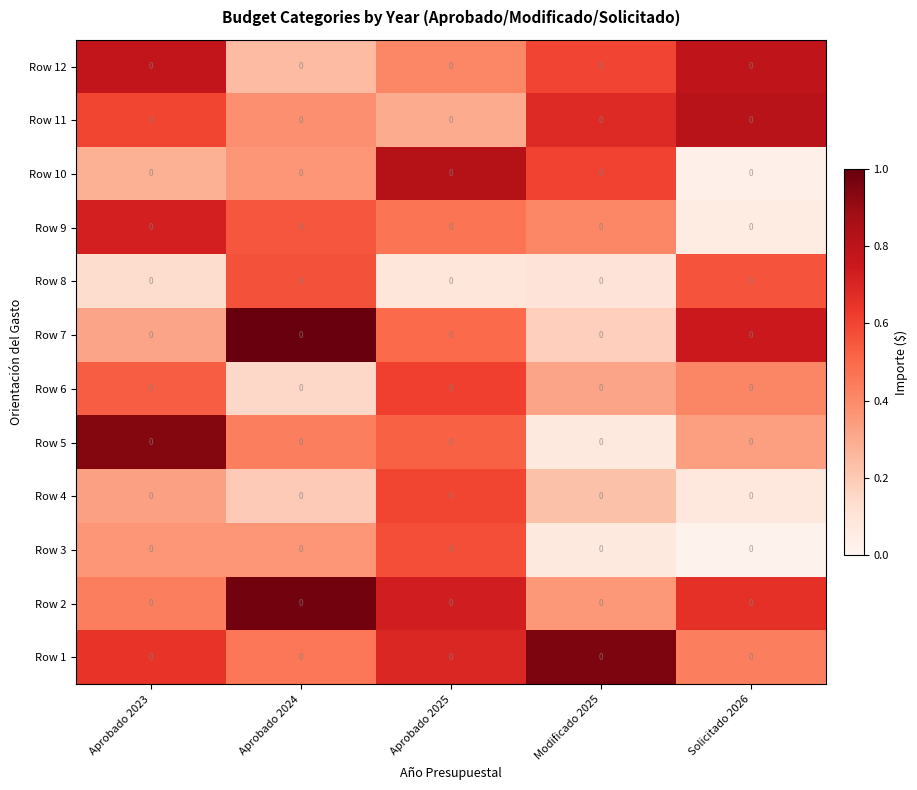

The value of Row 11 at Aprobado 2023 is 1.0. True or false?

False